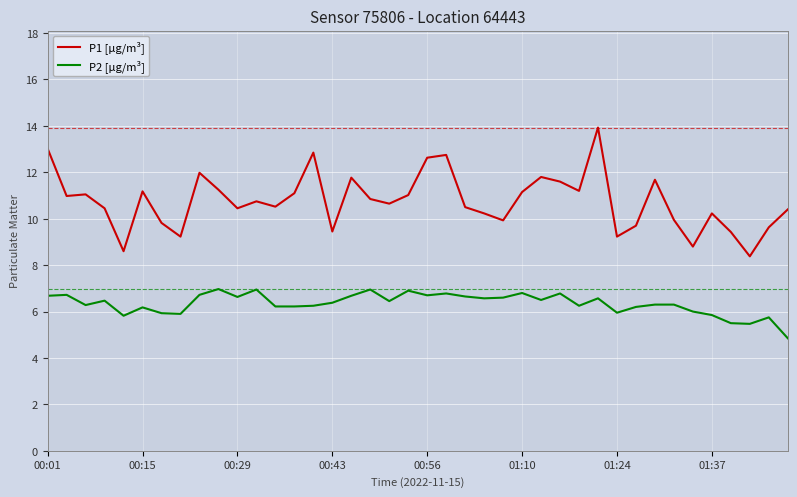

True or false: P1 [µg/m³] and P2 [µg/m³] intersect in this chart.

False